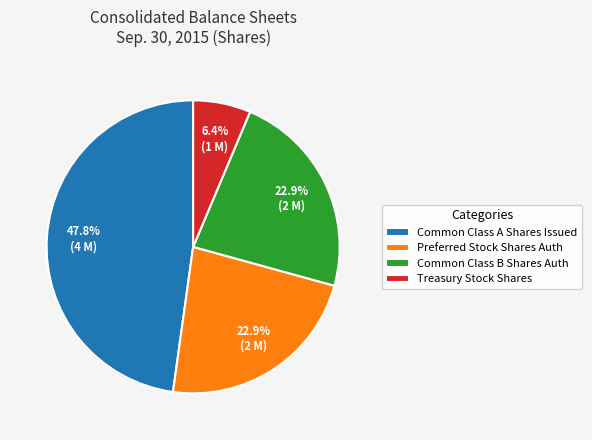

Which has a higher value, Treasury Stock Shares or Common Class B Shares Auth?

Common Class B Shares Auth